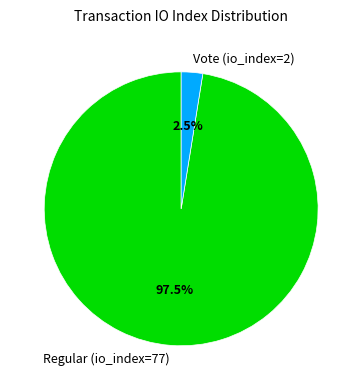

Rank the categories by value from lowest to highest.

Vote (io_index=2), Regular (io_index=77)